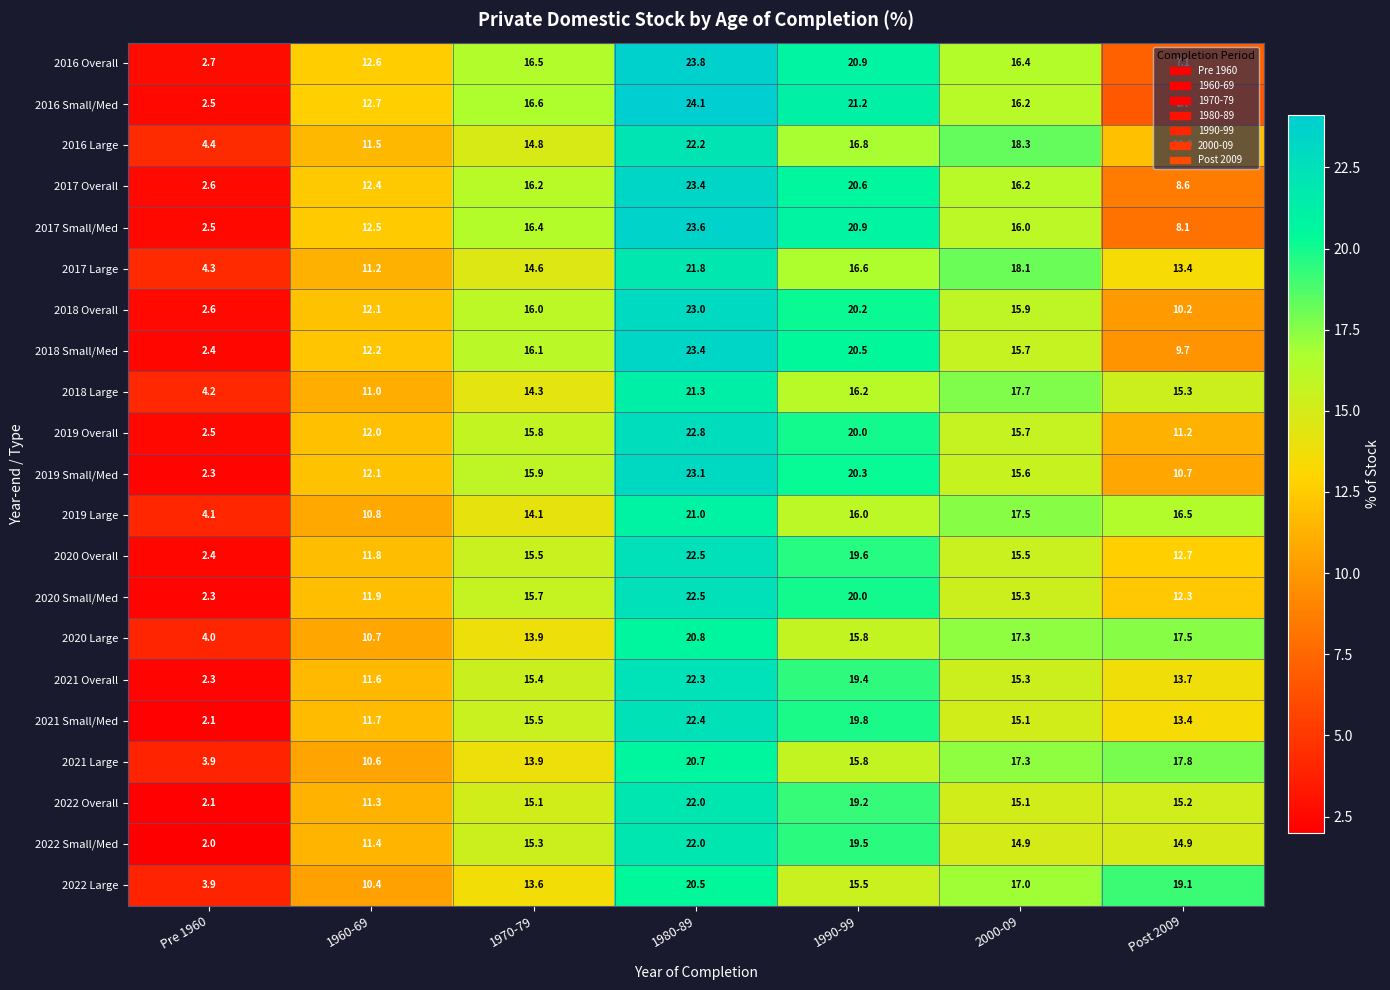

True or false: 2019 Overall has a value of 20.0 at 1990-99.

True